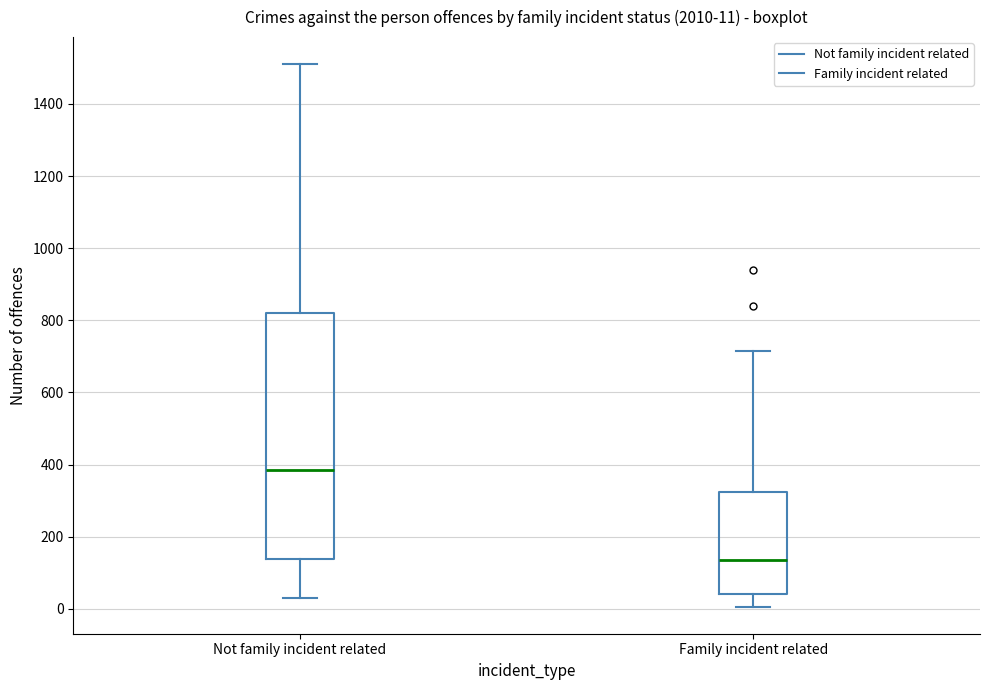

Which box is the tallest, from its lower edge to its upper edge?

Not family incident related